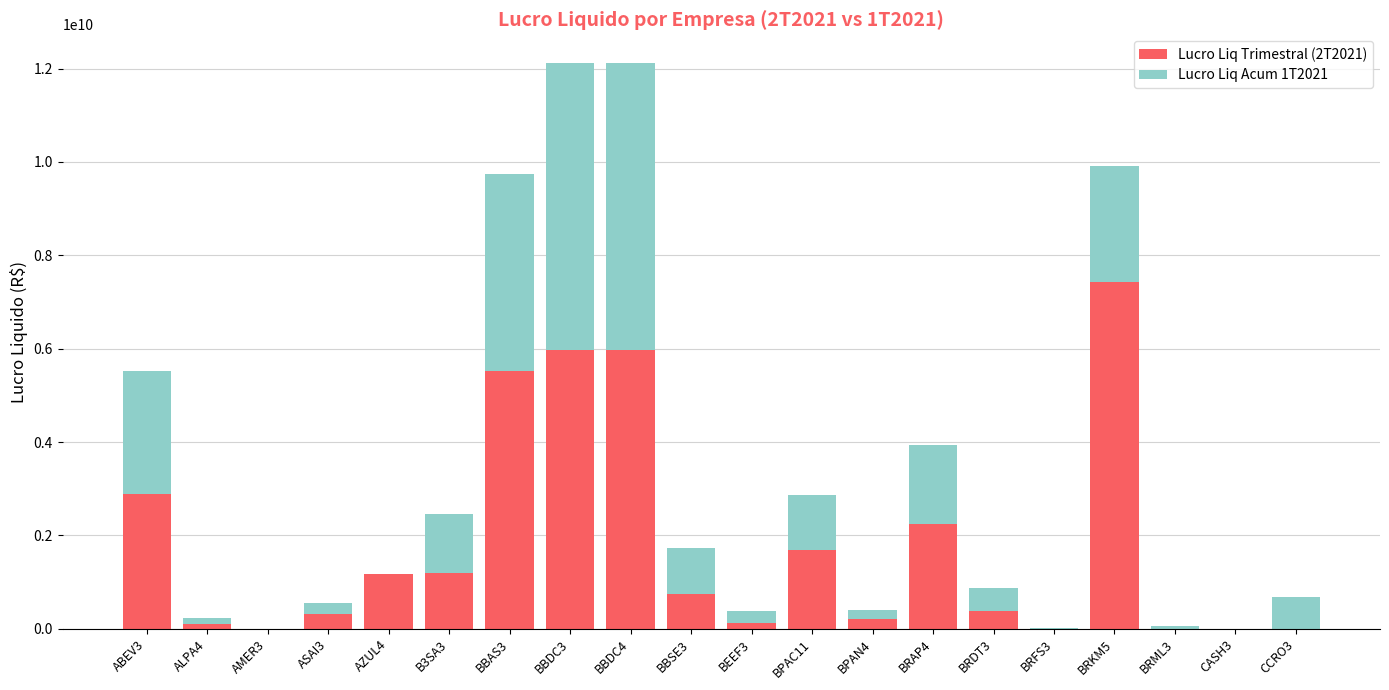

True or false: Lucro Liq Trimestral (2T2021) has a value of 311687532 at BBSE3.

False